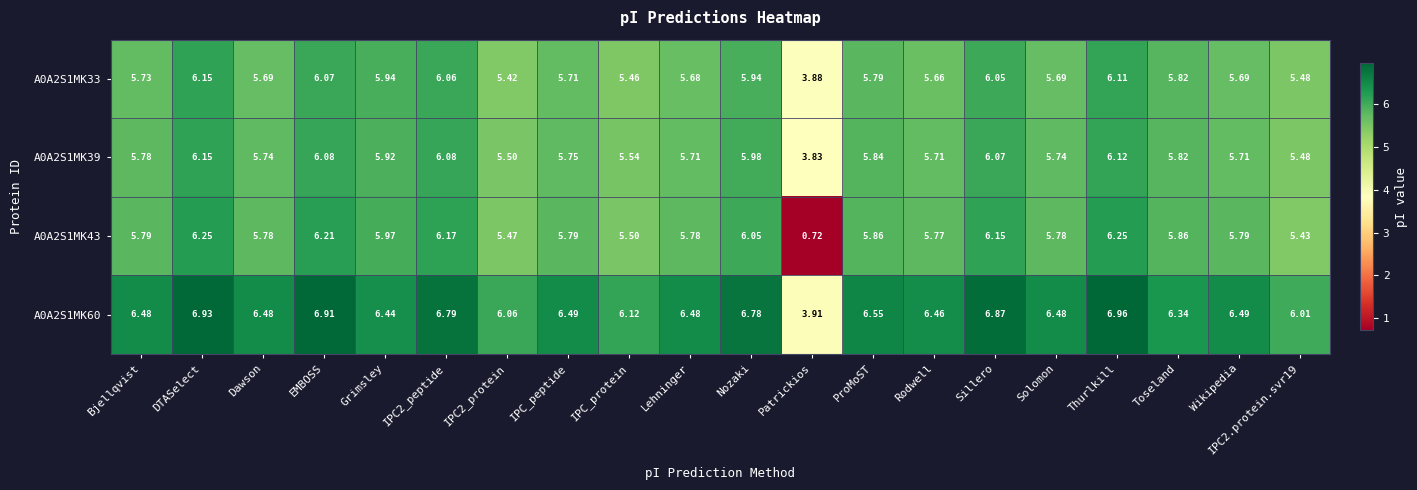

At which label is A0A2S1MK39 closest to 4?

Patrickios